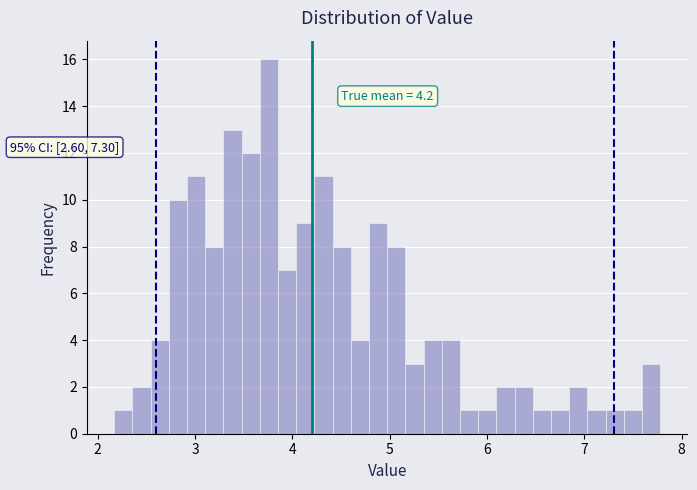

Around what value on the x-axis is the tallest bar? Give the approximate position of its centre, as read against the axis.

3.8